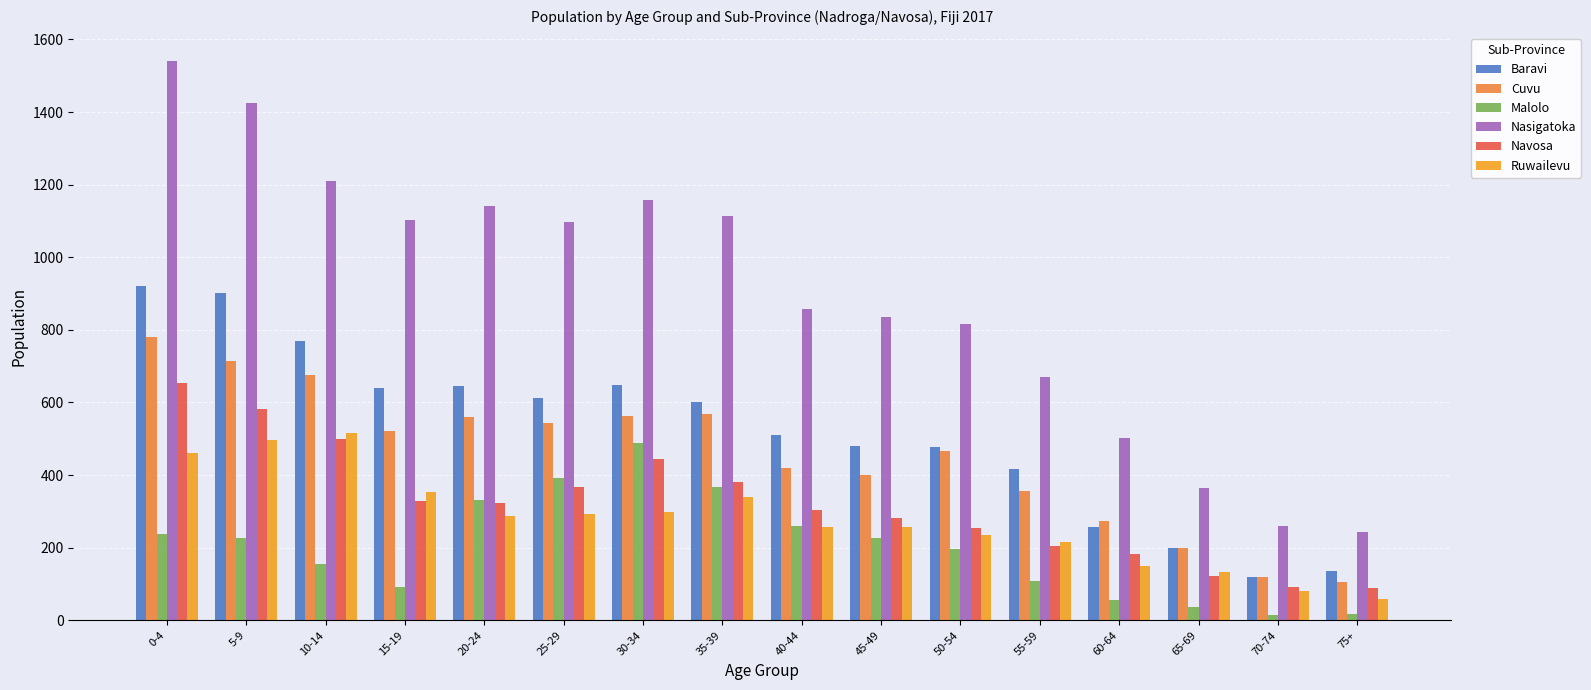

Which category has the highest value in the Malolo series?

30-34